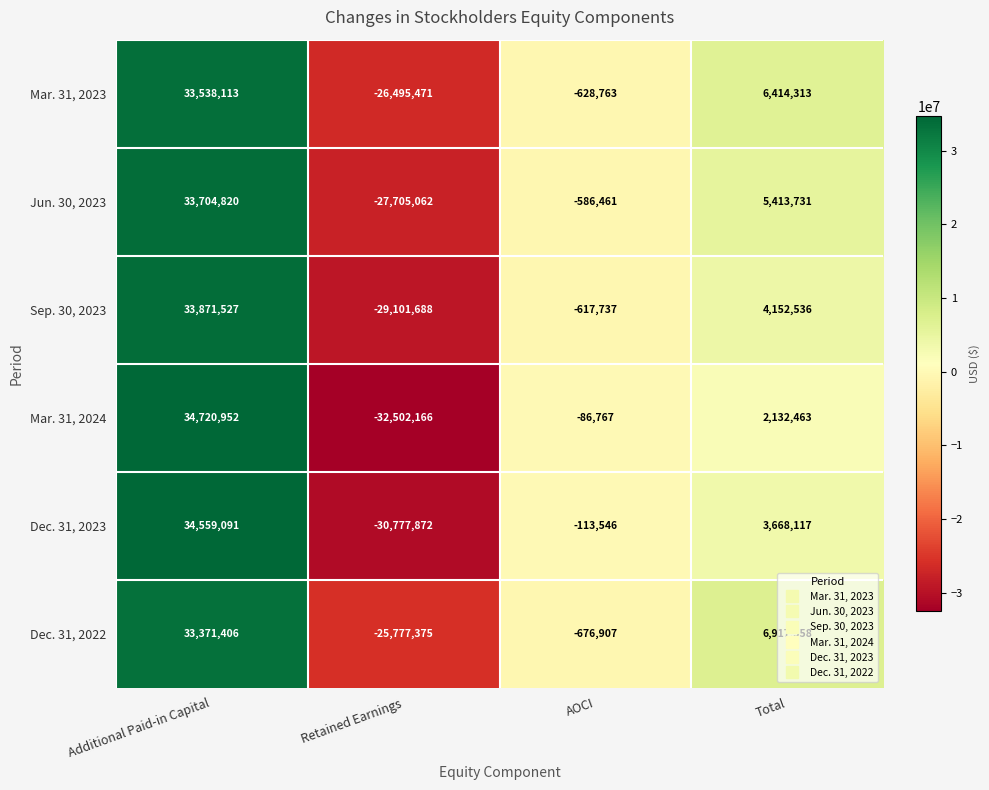

What is the minimum value for Mar. 31, 2023?

-26495471